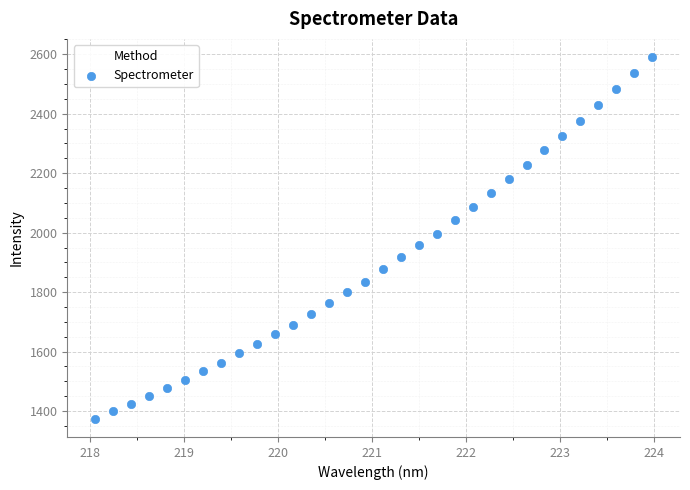

What is the range of Y values (max minus min)?

1217.1